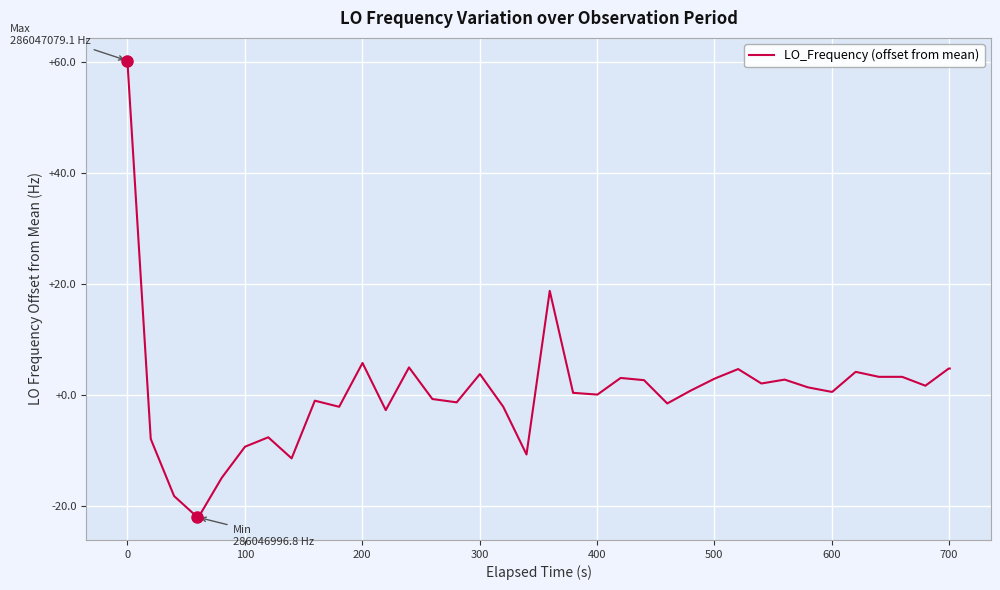

What is the difference between the maximum and minimum values?

82.3